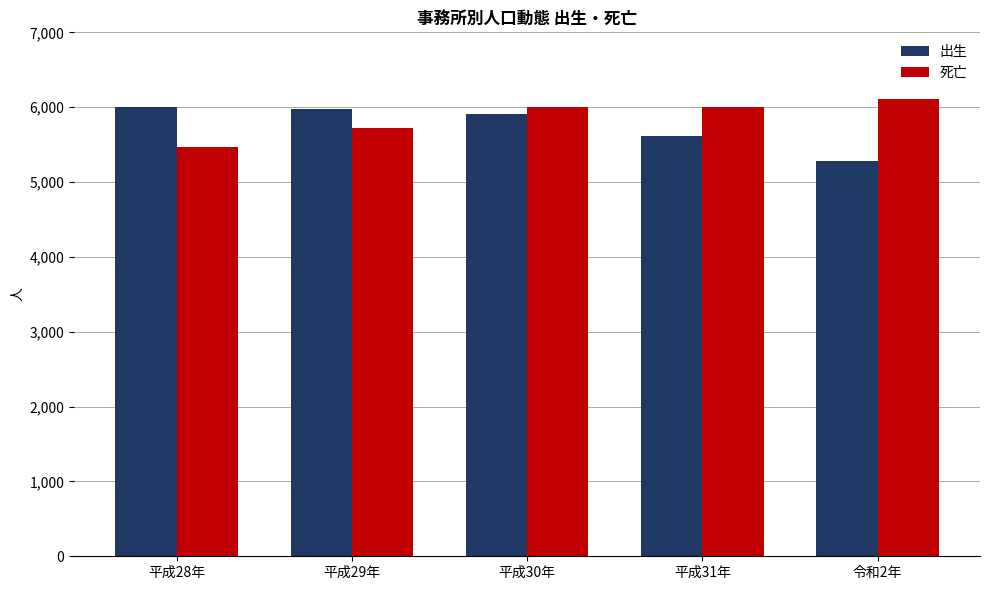

Which category has the lowest value in the 死亡 series?

平成28年